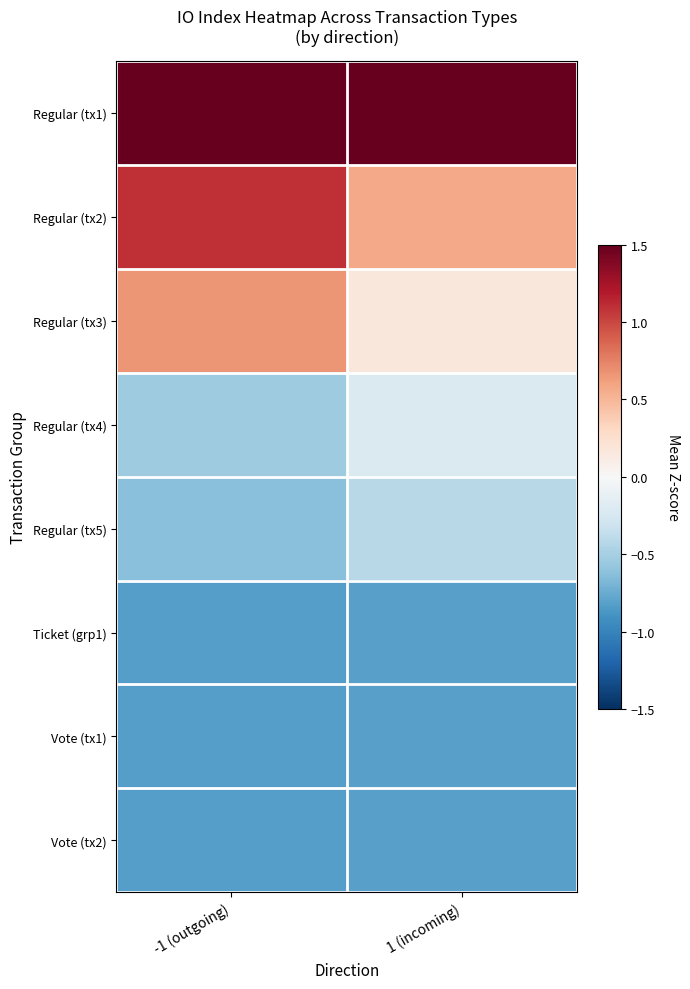

What is the spread (max minus min) of values at 1 (incoming)?

3.1